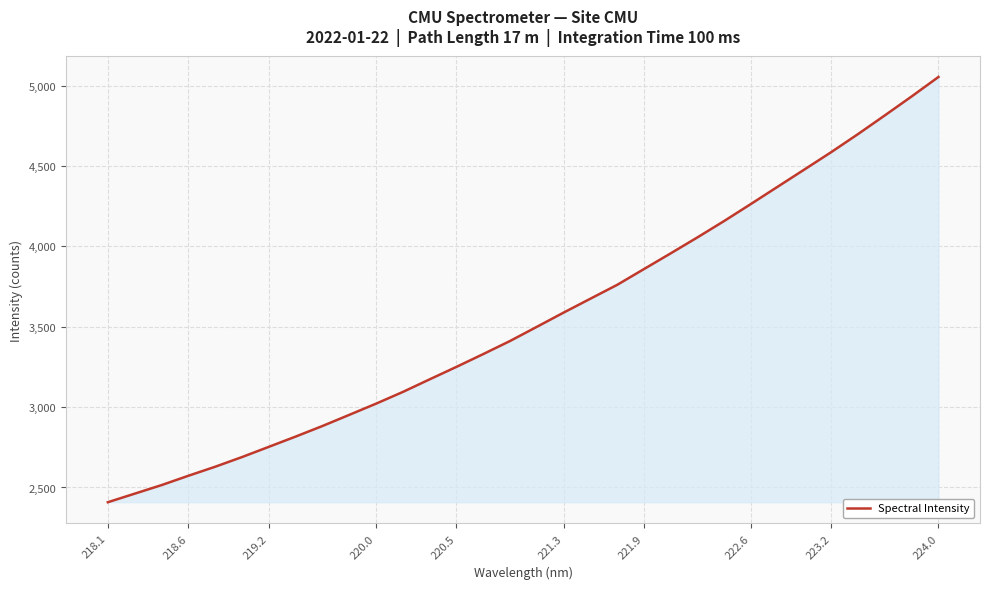

What is the minimum value shown in the chart?

2408.2